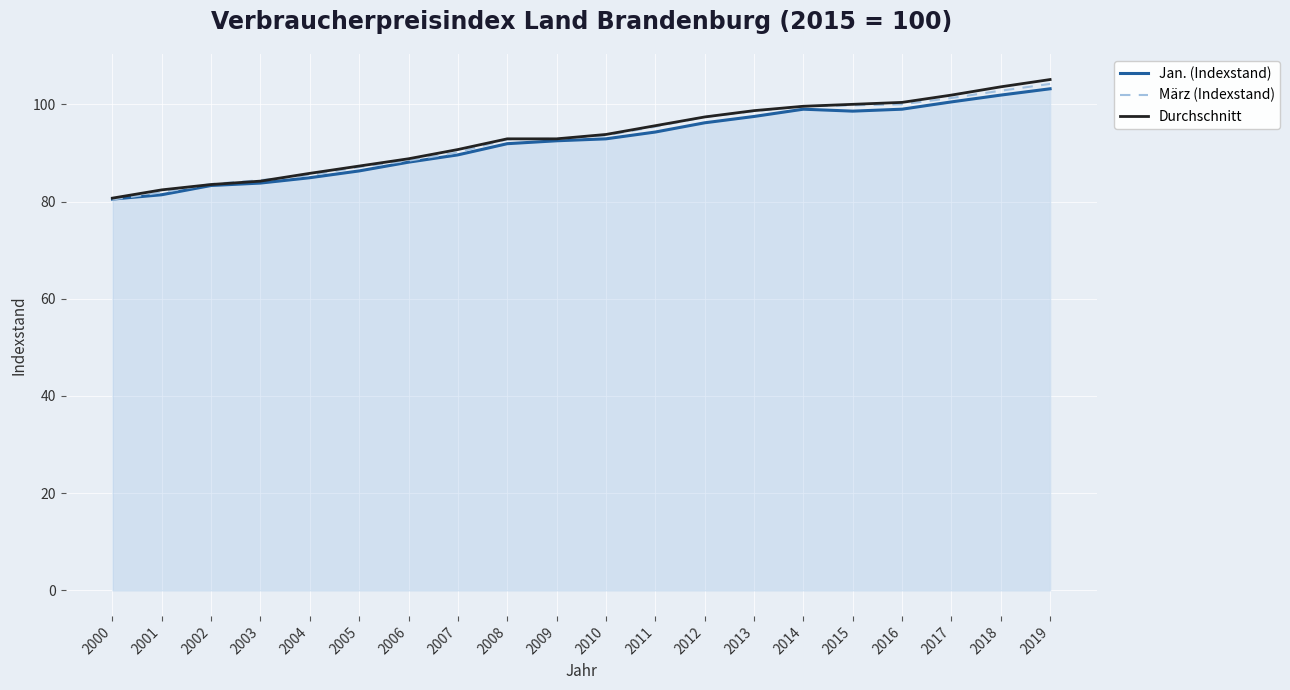

What is the difference between the Jan. (Indexstand) values at 2003 and 2005?

2.5